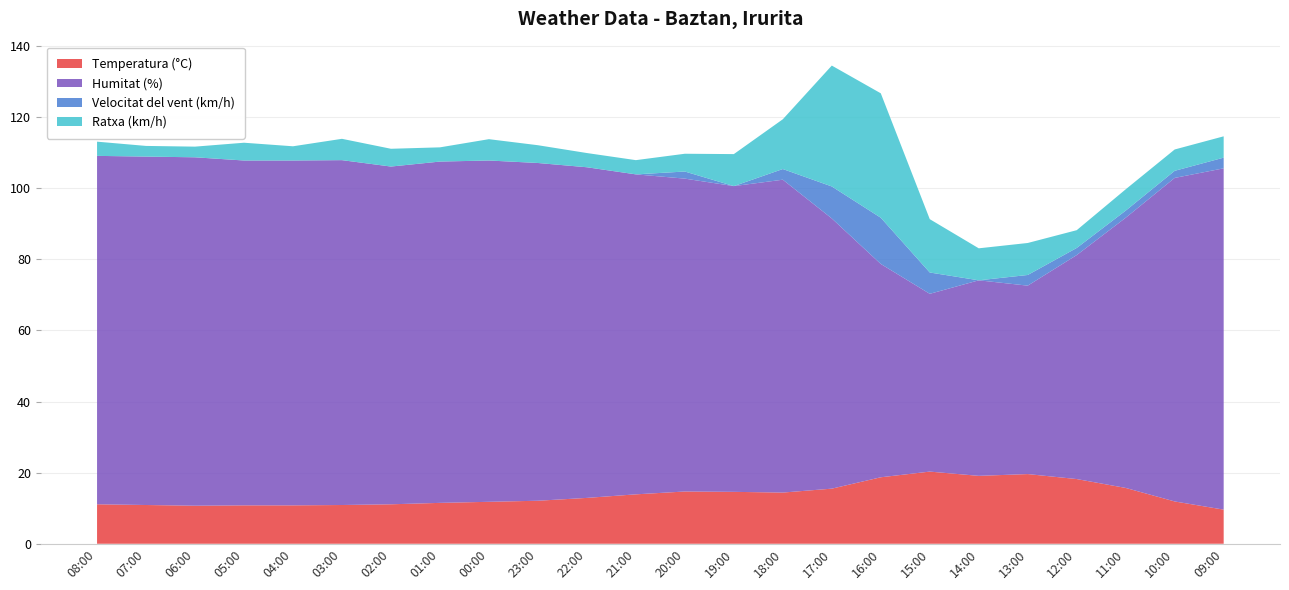

Reading left to right, list all the values displayed in this chart.

Temperatura (°C): 08:00=11.1	07:00=10.9	06:00=10.7	05:00=10.8	04:00=10.8	03:00=10.9	02:00=11.1	01:00=11.5	00:00=11.8	23:00=12.1	22:00=12.9	21:00=13.9	20:00=14.7	19:00=14.6	18:00=14.4	17:00=15.5	16:00=18.7	15:00=20.3	14:00=19.1	13:00=19.6	12:00=18.2	11:00=15.7	10:00=11.9	09:00=9.6
Humitat (%): 08:00=98.0	07:00=98.0	06:00=98.0	05:00=97.0	04:00=97.0	03:00=97.0	02:00=95.0	01:00=96.0	00:00=96.0	23:00=95.0	22:00=93.0	21:00=90.0	20:00=88.0	19:00=86.0	18:00=88.0	17:00=76.0	16:00=60.0	15:00=50.0	14:00=55.0	13:00=53.0	12:00=63.0	11:00=76.0	10:00=91.0	09:00=96.0
Velocitat del vent (km/h): 08:00=0.0	07:00=0.0	06:00=0.0	05:00=0.0	04:00=0.0	03:00=0.0	02:00=0.0	01:00=0.0	00:00=0.0	23:00=0.0	22:00=0.0	21:00=0.0	20:00=2.0	19:00=0.0	18:00=3.0	17:00=9.0	16:00=13.0	15:00=6.0	14:00=0.0	13:00=3.0	12:00=2.0	11:00=2.0	10:00=2.0	09:00=3.0
Ratxa (km/h): 08:00=4.0	07:00=3.0	06:00=3.0	05:00=5.0	04:00=4.0	03:00=6.0	02:00=5.0	01:00=4.0	00:00=6.0	23:00=5.0	22:00=4.0	21:00=4.0	20:00=5.0	19:00=9.0	18:00=14.0	17:00=34.0	16:00=35.0	15:00=15.0	14:00=9.0	13:00=9.0	12:00=5.0	11:00=6.0	10:00=6.0	09:00=6.0